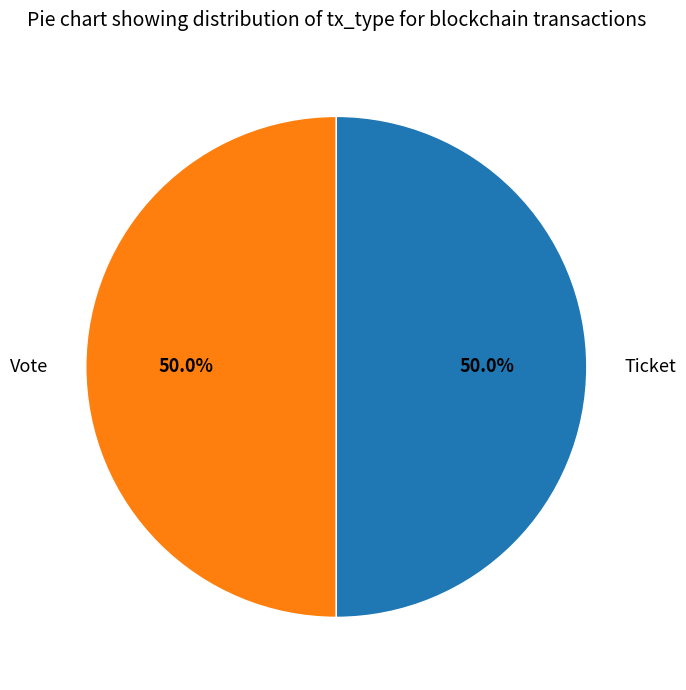

What percentage is NOT represented by Vote?

50.0%